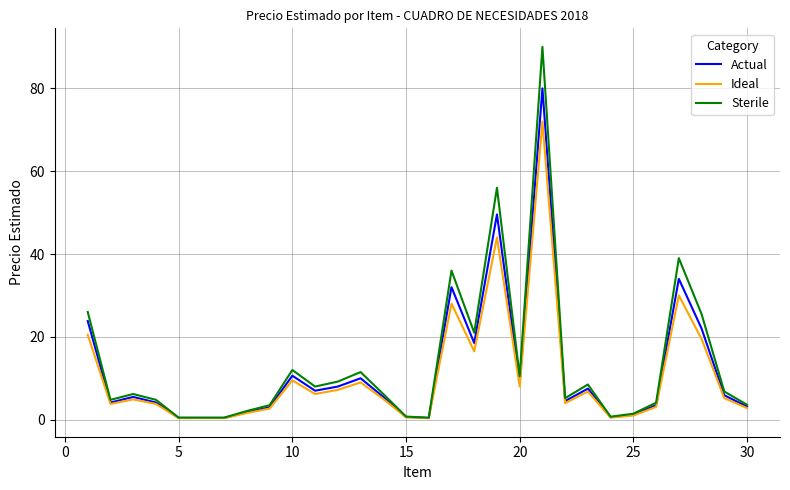

Which series has the widest spread of values?

Sterile